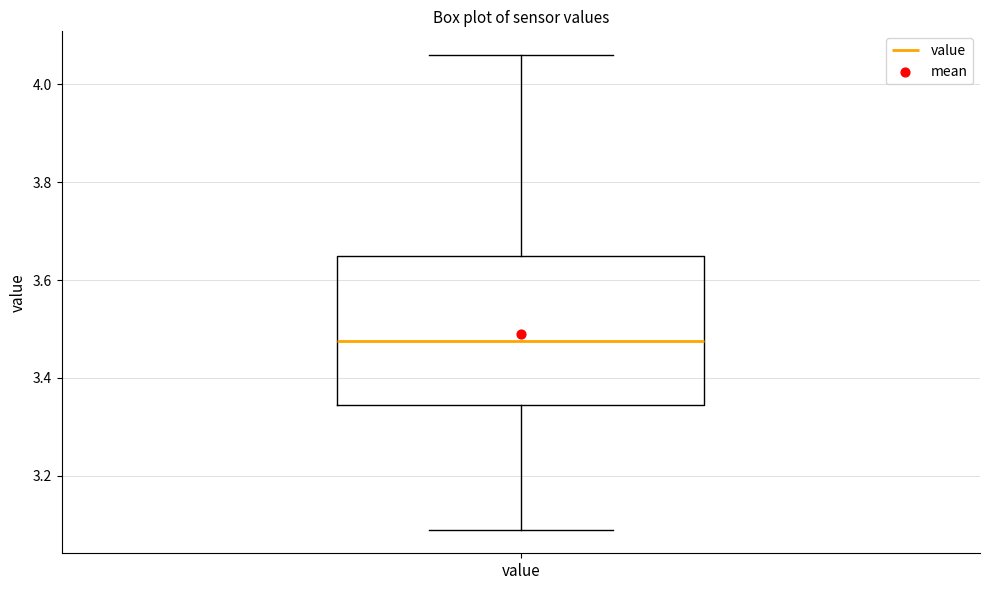

Read this box plot against the y-axis: the position of the median line, the range covered by the box, and the ends of both whiskers. The values are not printed on the chart, so give them approximately, as read against the axis.

median 3.48, box 3.34 to 3.66, whiskers 3.10 to 4.06